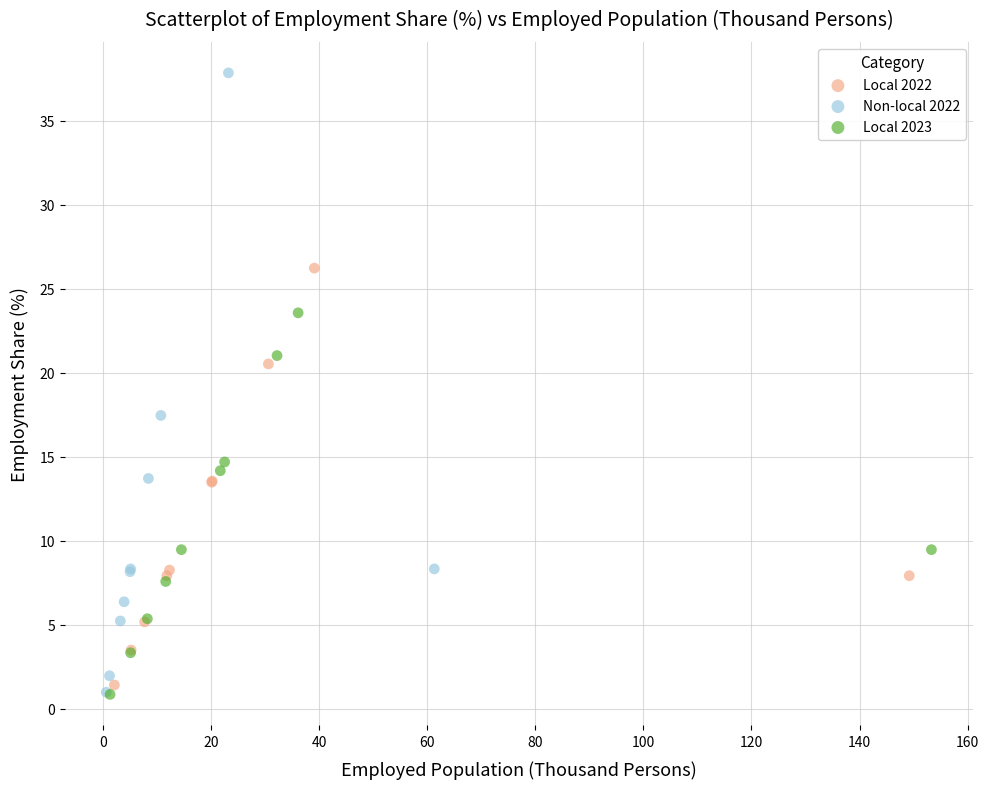

Which series reaches the maximum Y coordinate?

Non-local 2022